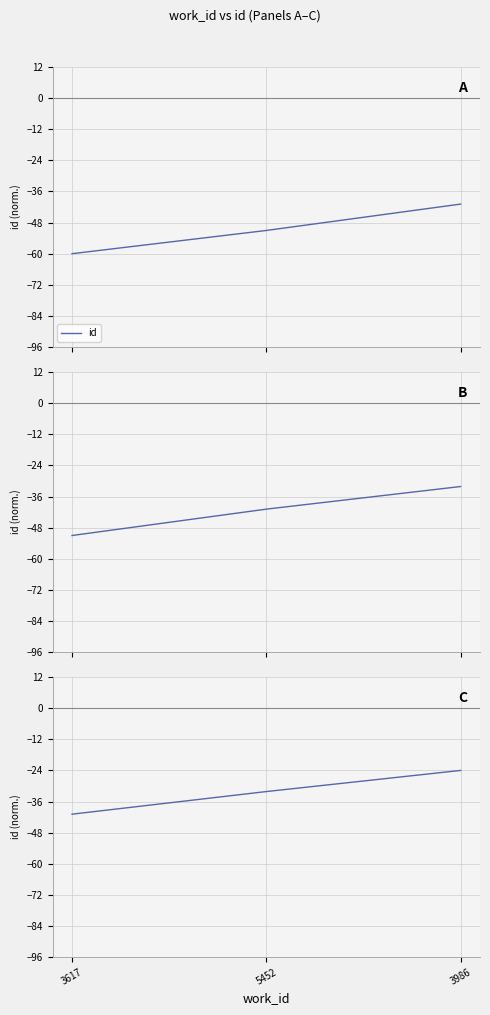

Is it true that the value at 5452 is -32.1?

True